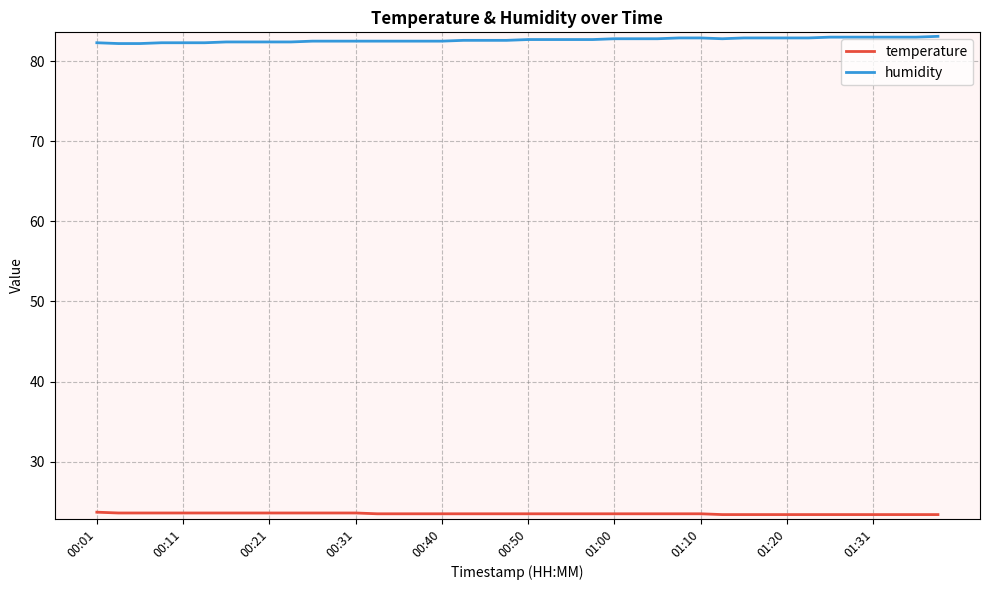

True or false: temperature and humidity cross at least once.

False